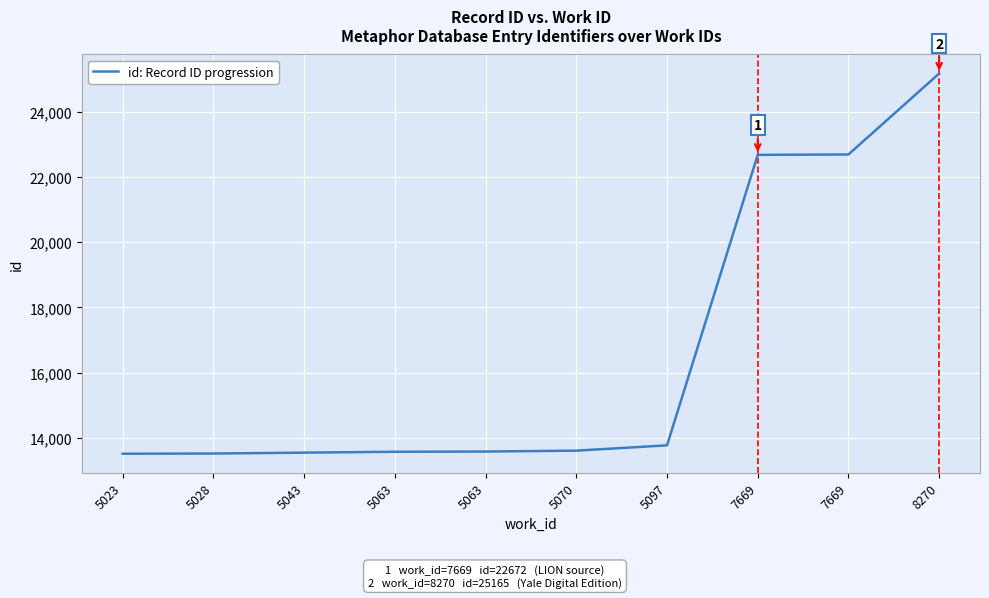

True or false: the data shows 13582 at 5063.

True